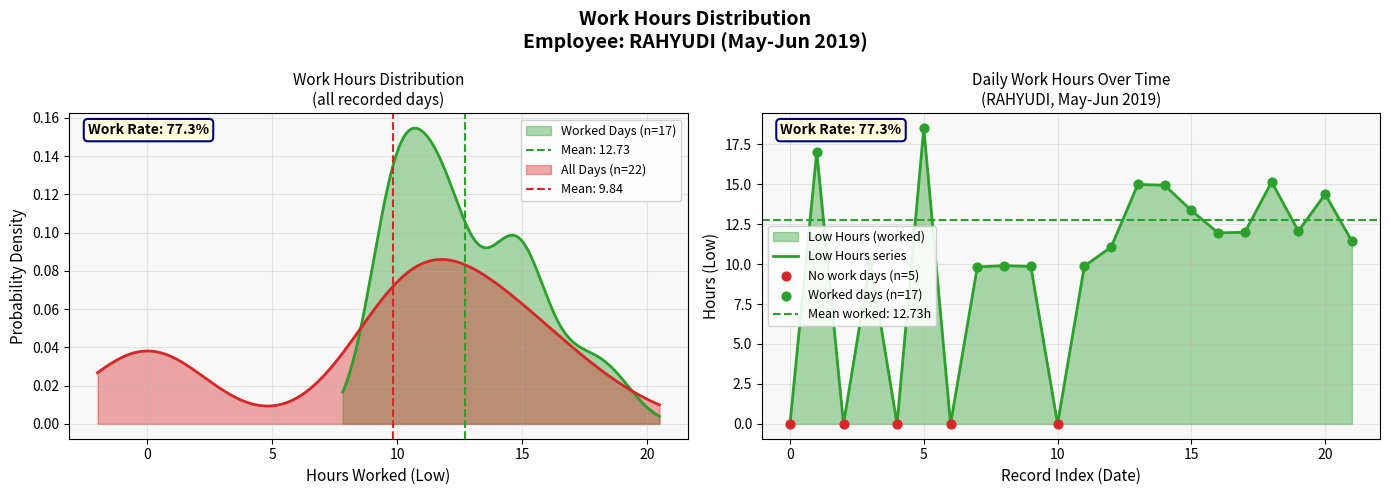

What is the change in value from 31 to 20?

+11.4